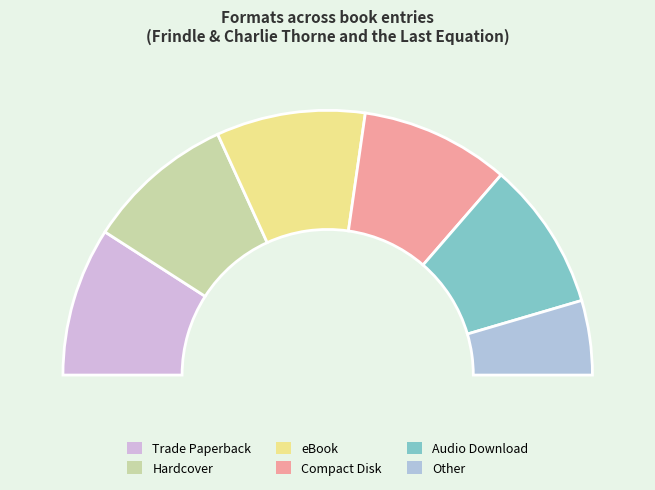

The Other slice represents 23% of the pie. True or false?

False